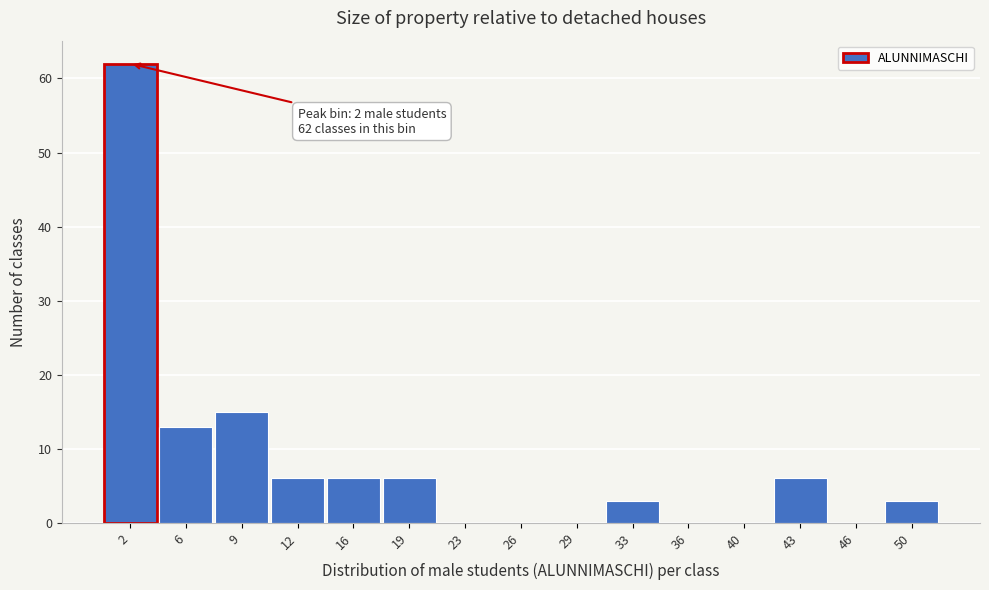

Reading left to right, transcribe all the data shown in this chart.

2=62	6=13	9=15	12=6	16=6	19=6	23=0	26=0	29=0	33=3	36=0	40=0	43=6	46=0	50=3